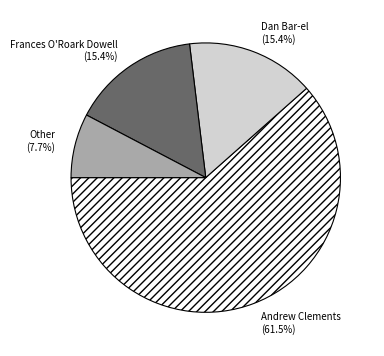

Which slice is the smallest?

Other